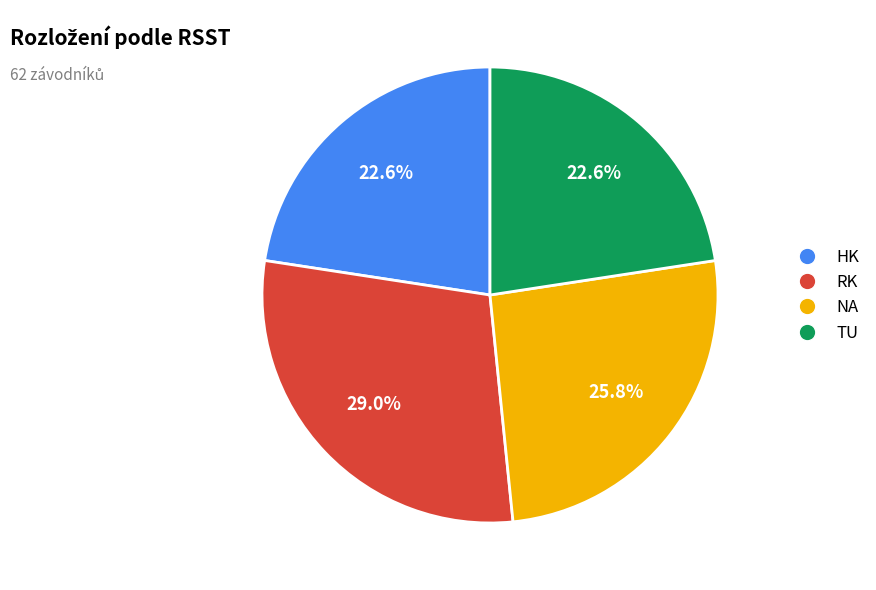

Which category has the biggest portion of the pie?

RK